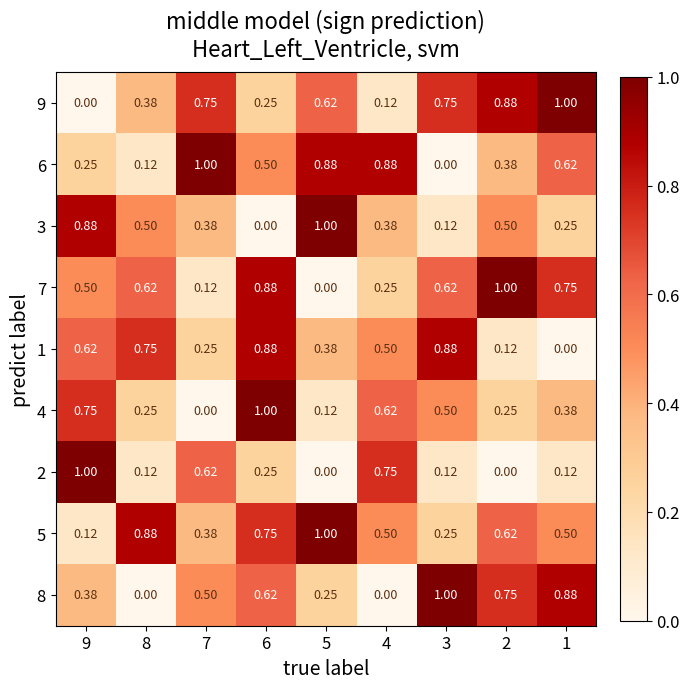

How many categories are shown in the chart?

9